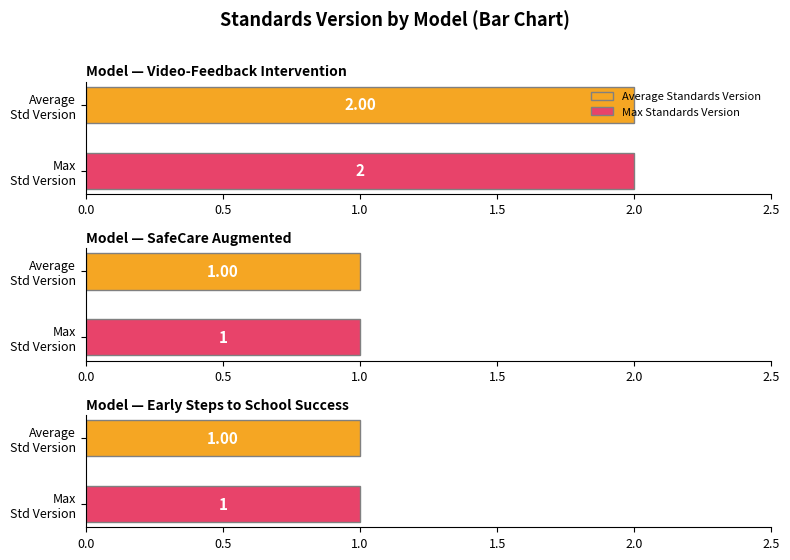

What position from the right is SafeCare
Augmented?

3